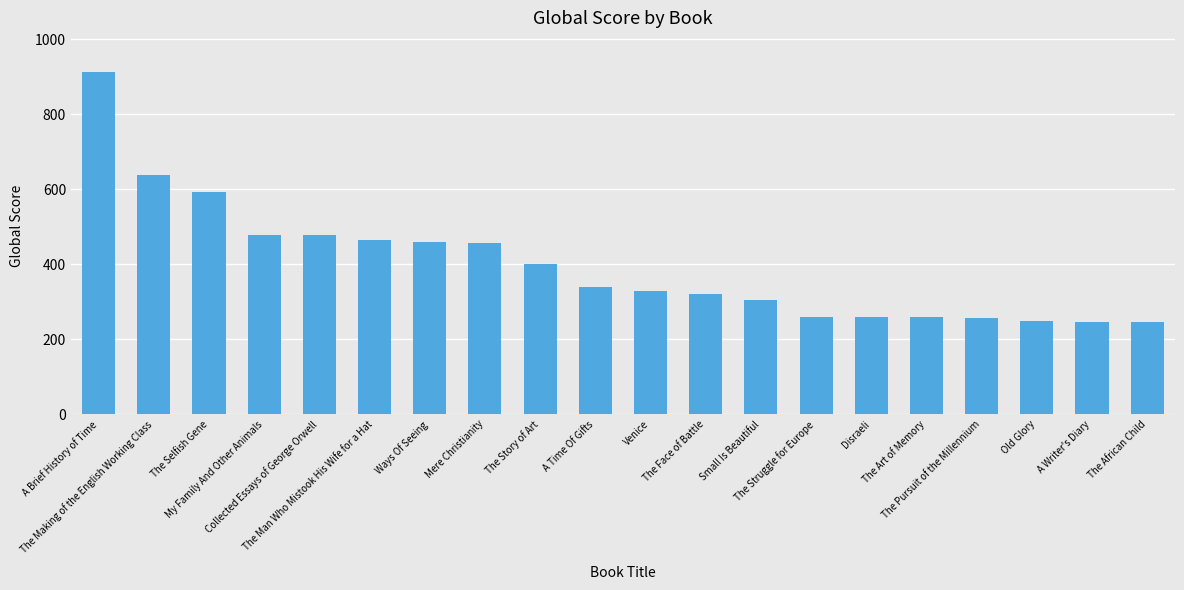

Approximately how many times larger is the value at A Time Of Gifts compared to The Face of Battle?

1.1